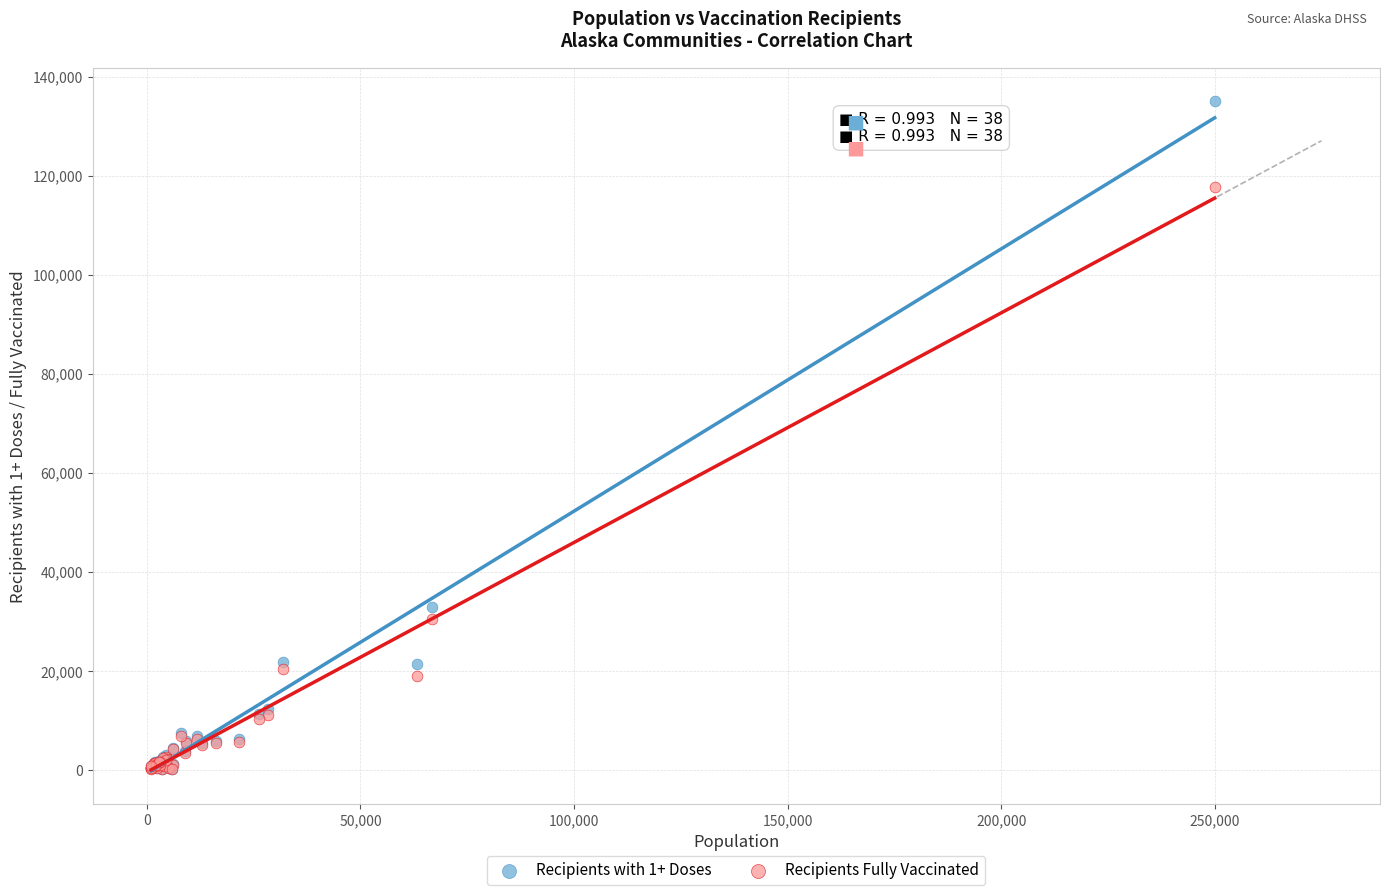

Which series has the widest spread of Y values?

Recipients with 1+ Doses